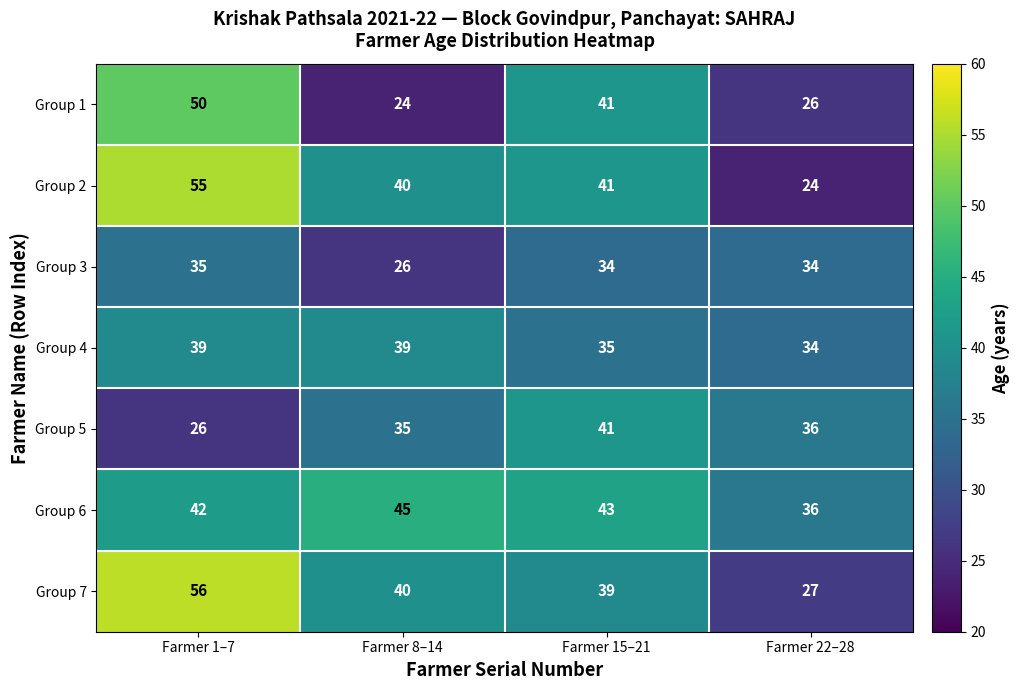

What is the sum of all Group 2 values?

160